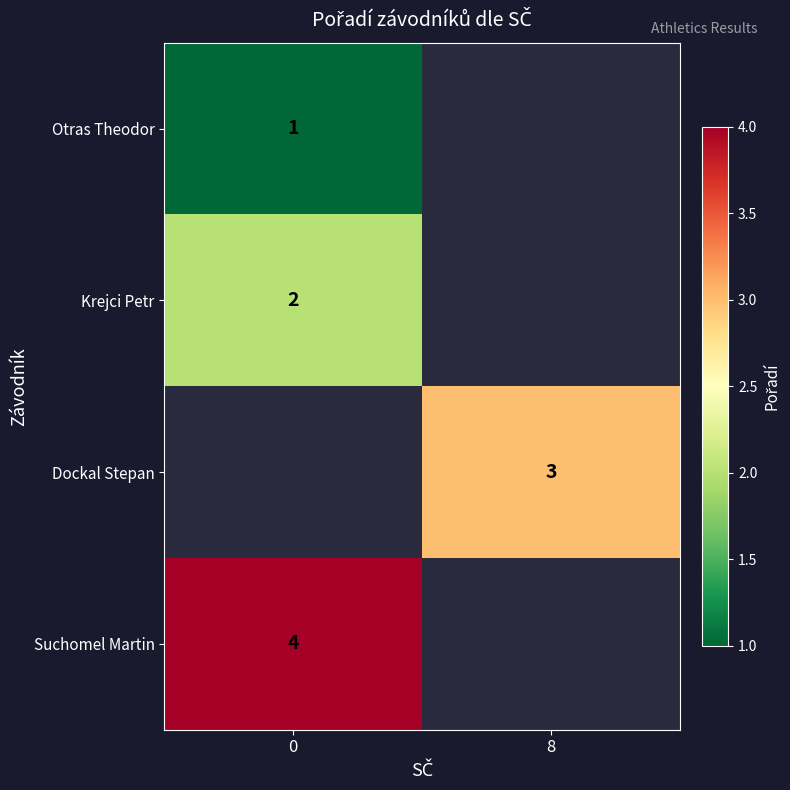

The value of Otras Theodor at 0 is 1. True or false?

True